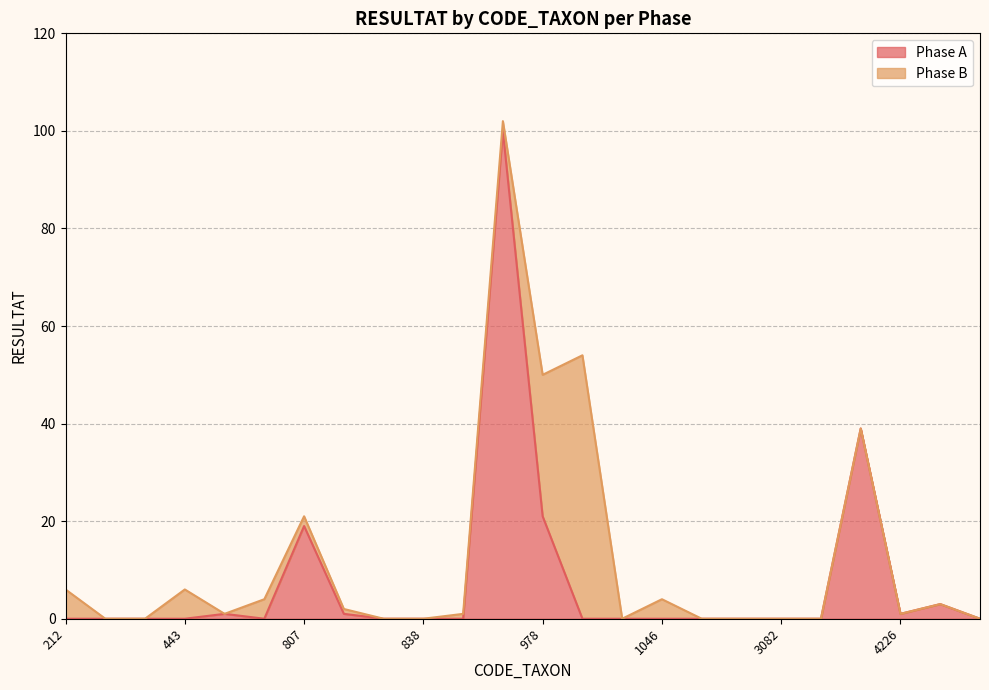

Reading left to right, transcribe all the data shown in this chart.

212=0	317=0	399=0	443=0	457=1	801=0	807=19	819=1	837=0	838=0	928=0	933=100	978=21	1028=0	1043=0	1046=0	1051=0	1090=0	3082=0	3206=0	4202=39	4226=1	4324=3	19280=0